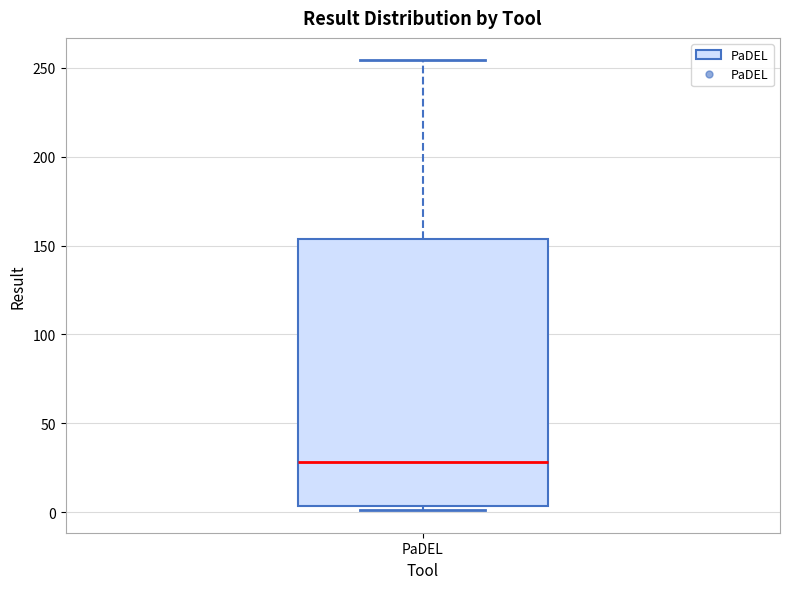

Read this box plot against the y-axis: the position of the median line, the range covered by the box, and the ends of both whiskers. The values are not printed on the chart, so give them approximately, as read against the axis.

median 30, box 5 to 155, whiskers 0 to 255